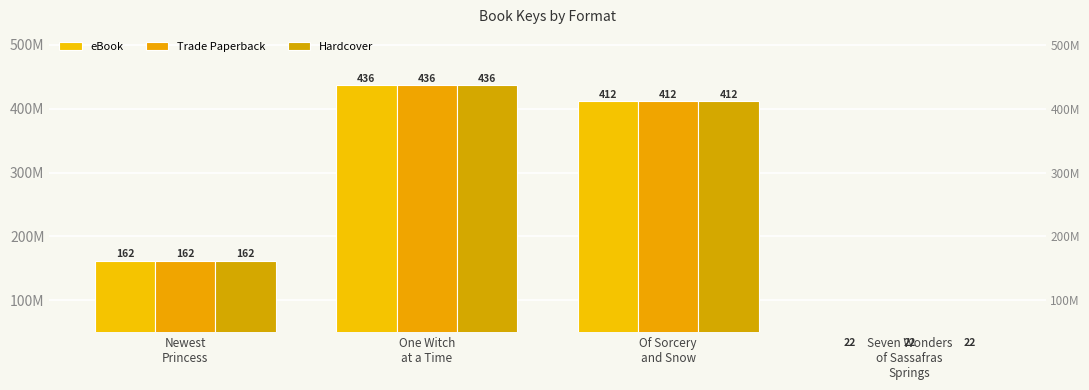

Which series has the widest spread of values?

eBook